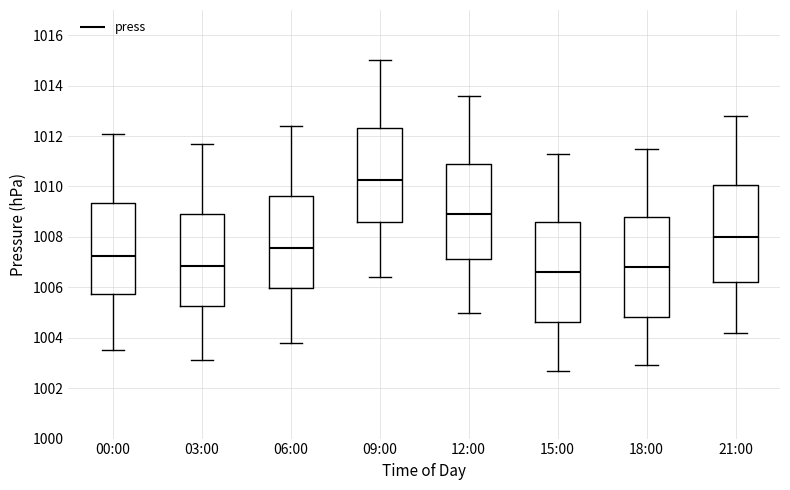

Reading left to right, read every box against the y-axis: the position of its median line, the range the box covers, and the ends of its whiskers. The values are not printed on the chart, so give them approximately, as read against the axis.

00:00: median 1007.2, box 1005.8 to 1009.4, whiskers 1003.6 to 1012.2
03:00: median 1006.8, box 1005.2 to 1009.0, whiskers 1003.2 to 1011.8
06:00: median 1007.6, box 1006.0 to 1009.6, whiskers 1003.8 to 1012.4
09:00: median 1010.2, box 1008.6 to 1012.4, whiskers 1006.4 to 1015.0
12:00: median 1009.0, box 1007.2 to 1010.8, whiskers 1005.0 to 1013.6
15:00: median 1006.6, box 1004.6 to 1008.6, whiskers 1002.8 to 1011.4
18:00: median 1006.8, box 1004.8 to 1008.8, whiskers 1003.0 to 1011.6
21:00: median 1008.0, box 1006.2 to 1010.0, whiskers 1004.2 to 1012.8